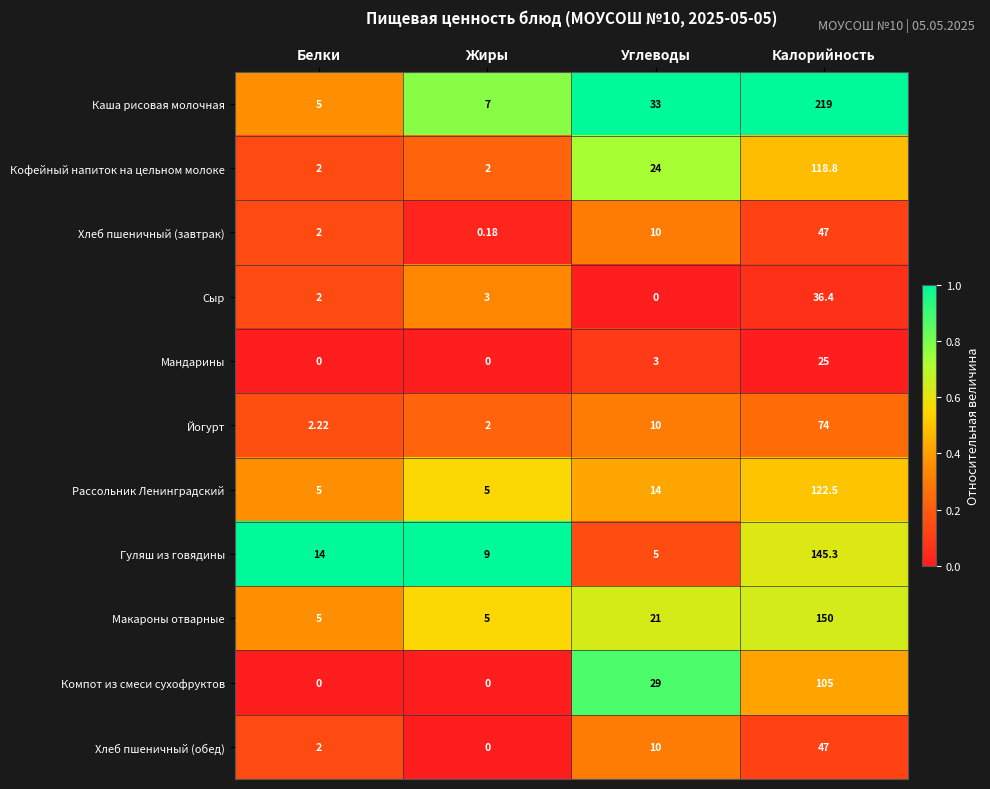

List the labels in order of Гуляш из говядины value, largest first.

Калорийность, Белки, Жиры, Углеводы